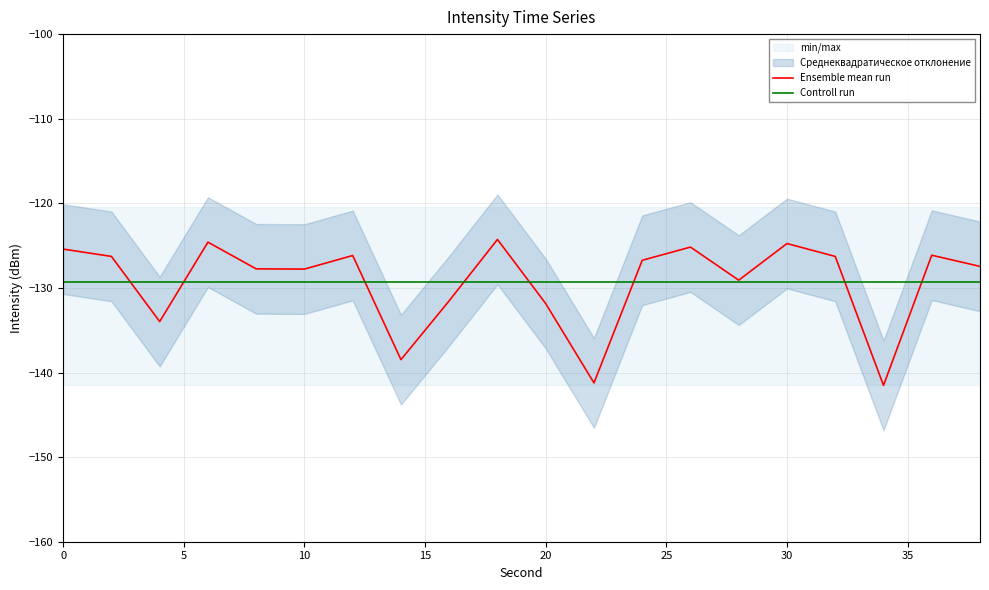

After their last crossing, which series has the higher values: Controll run or Ensemble mean run?

Ensemble mean run